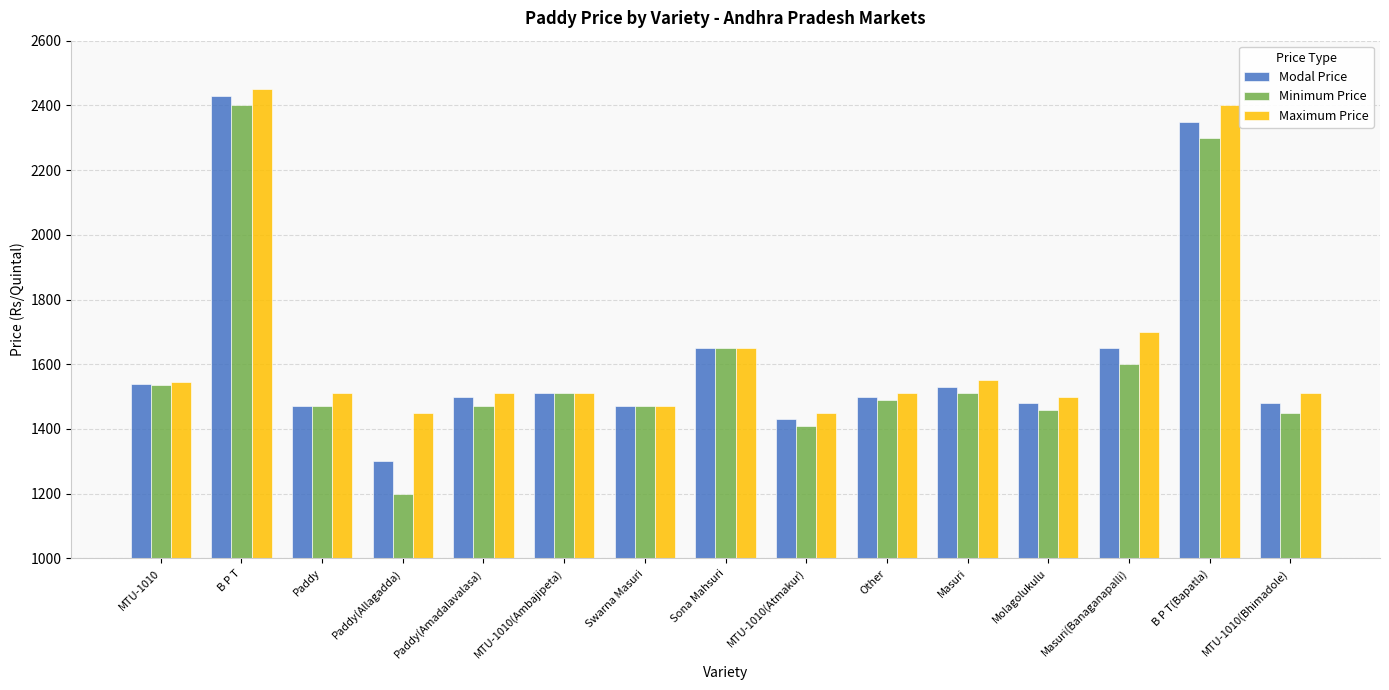

What is the approximate value of Maximum Price at Masuri(Banaganapalli)?

1700